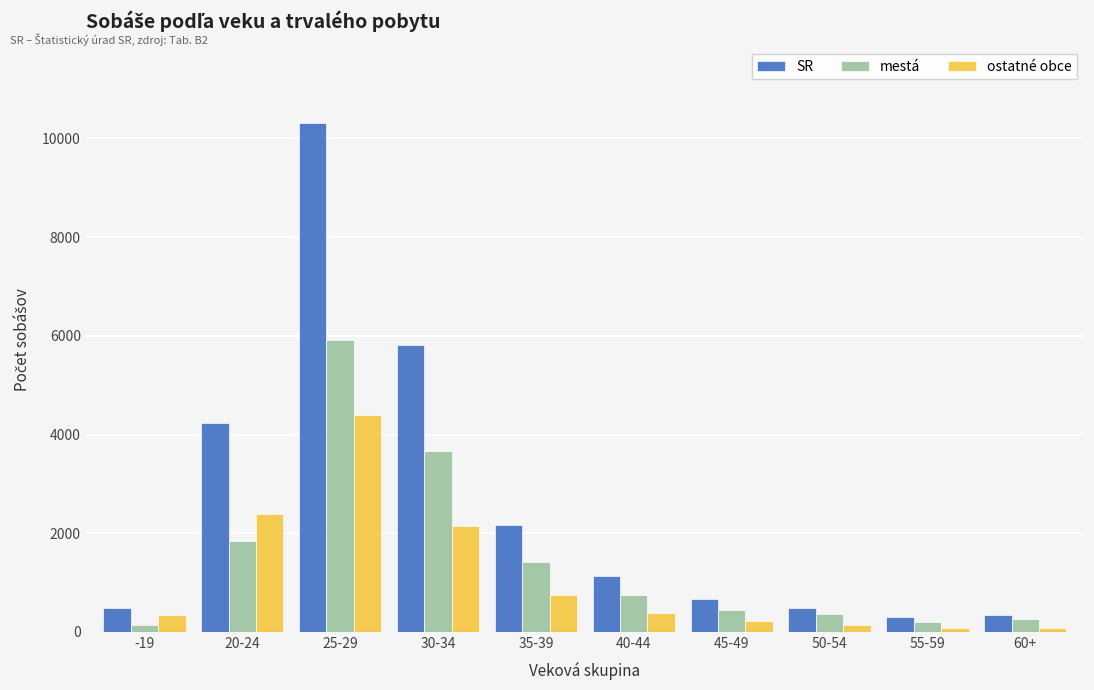

How many data points does each series have?

10